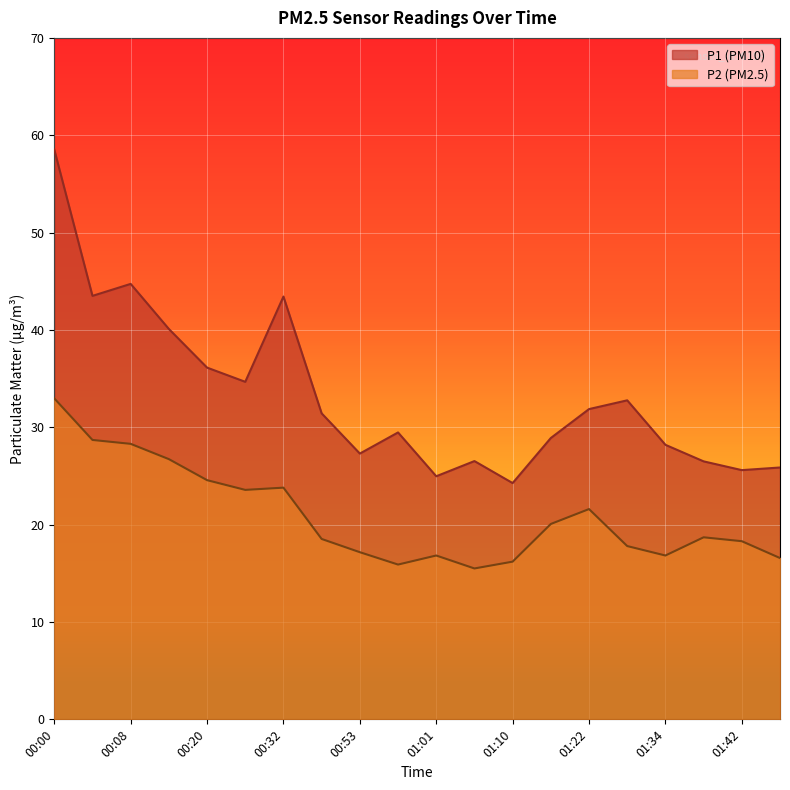

Which category has the highest value in the P2 series?

00:00